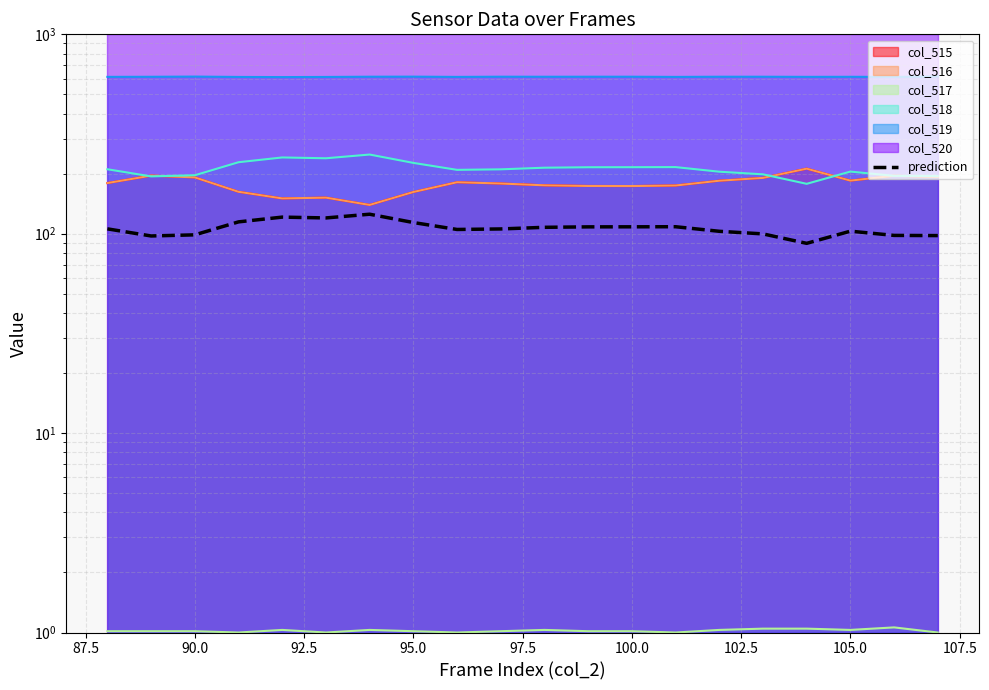

Reading left to right, list all the values displayed in this chart.

105.8	97.5	98.7	114.7	121.2	120.0	125.3	113.8	105.0	105.7	107.7	108.2	108.3	108.4	102.9	99.8	89.5	103.0	98.1	97.9